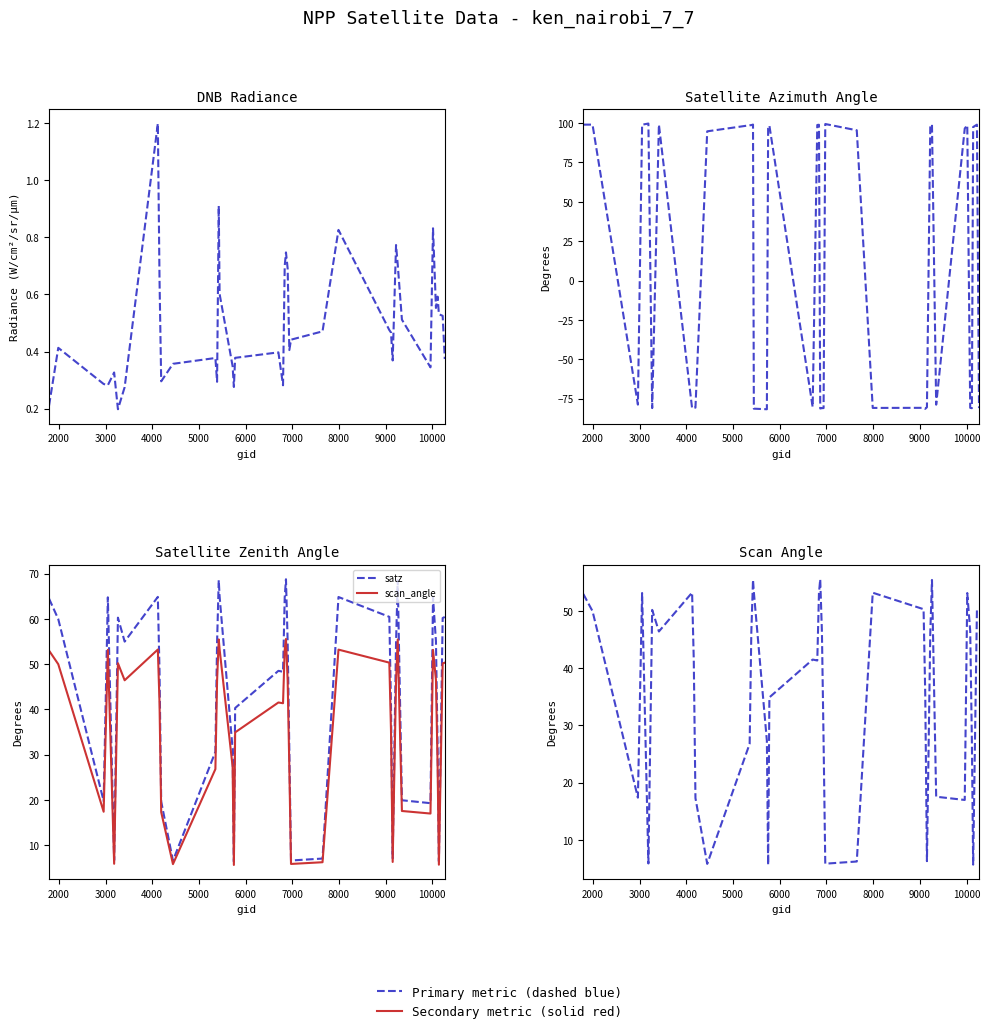

How many interior local peaks does the sata series have?

11